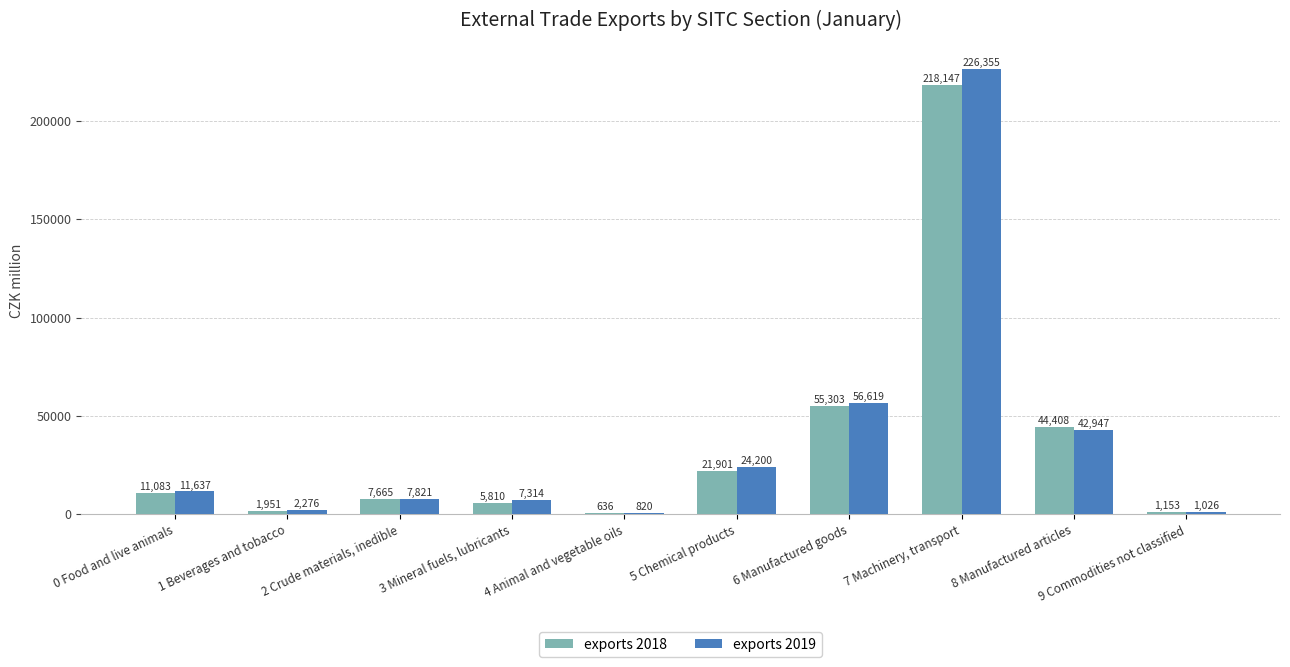

What is the total value across all series at 1 Beverages and tobacco?

4227